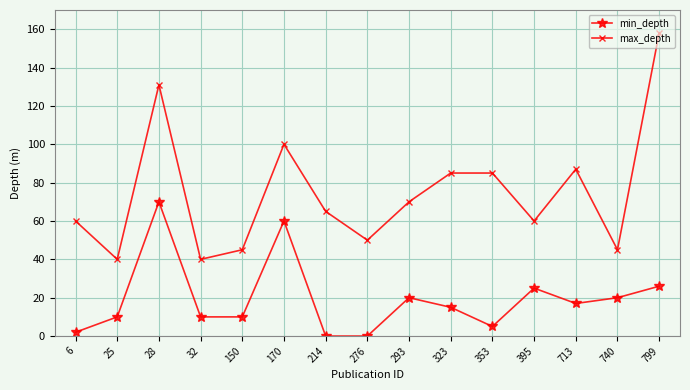

What is the sum of all max_depth values?

1121